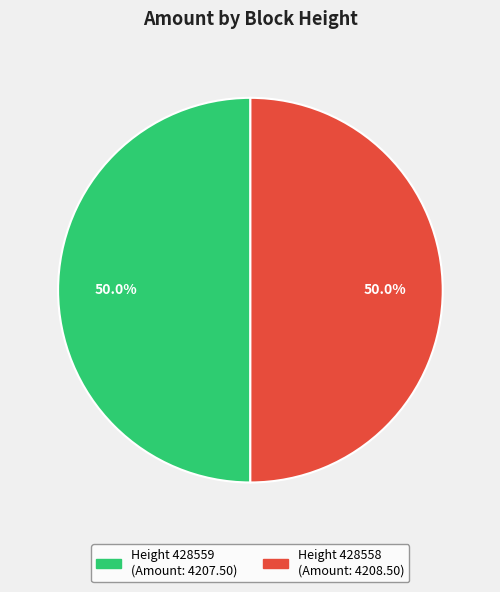

How many segments does this pie chart have?

2